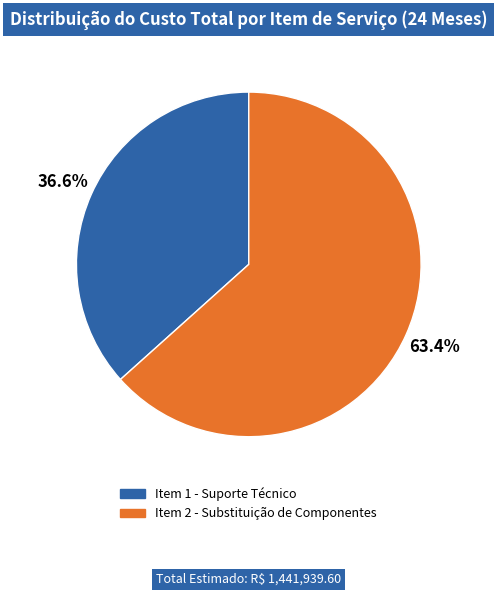

Is there a majority slice in this chart?

Yes